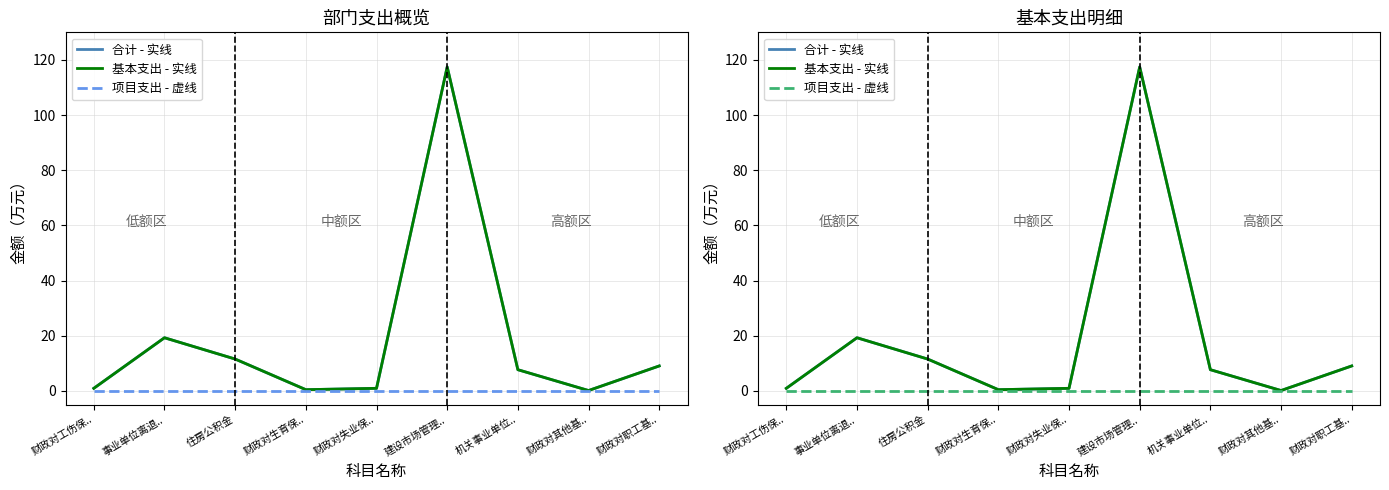

What is the spread (max minus min) of values at 建设市场管理..?

117.5